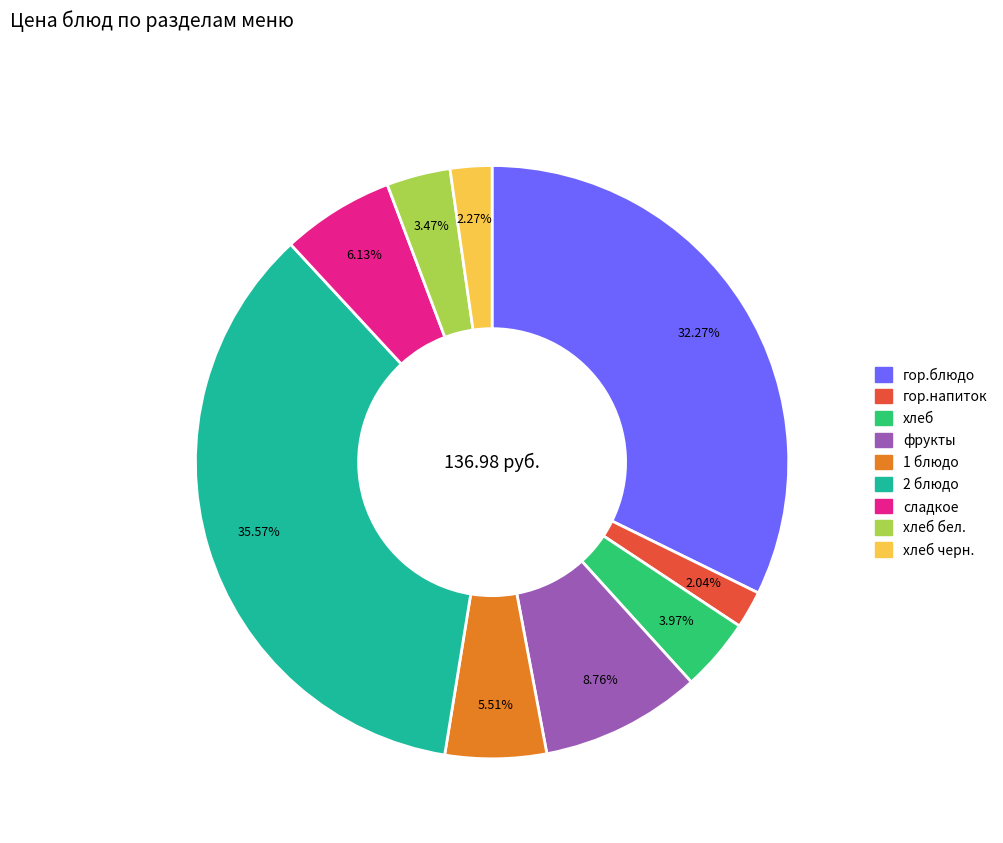

Is there a majority slice in this chart?

No